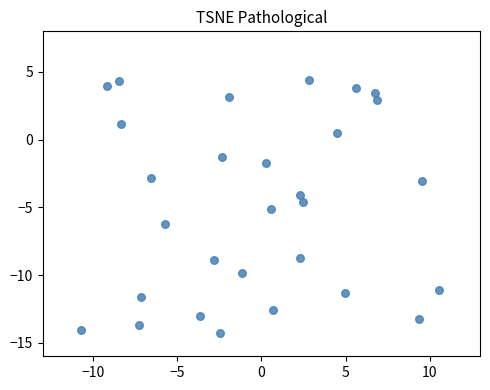

What is the range of Y values (max minus min)?

18.7